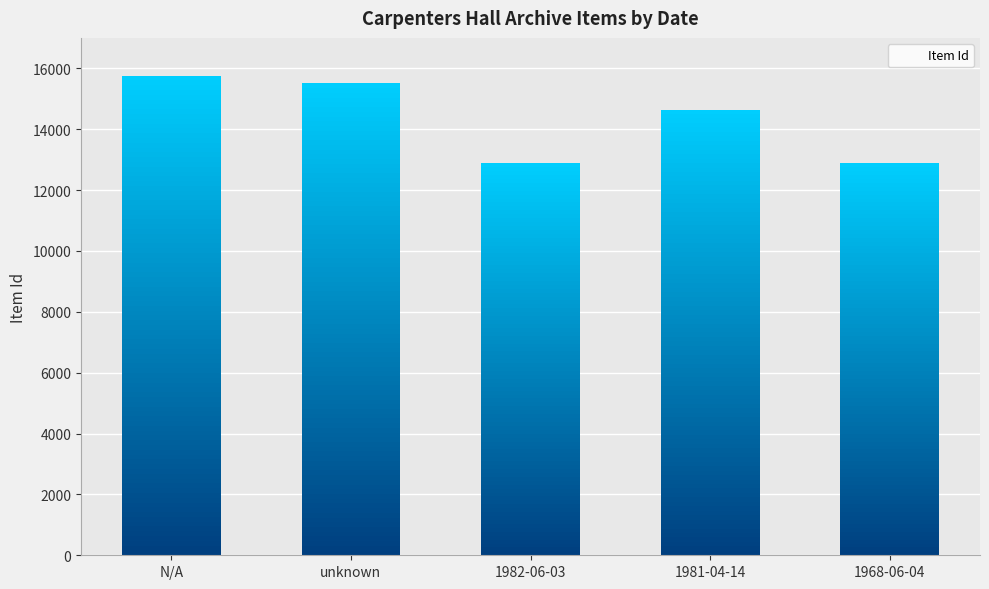

Where does the data first go above 14645?

N/A